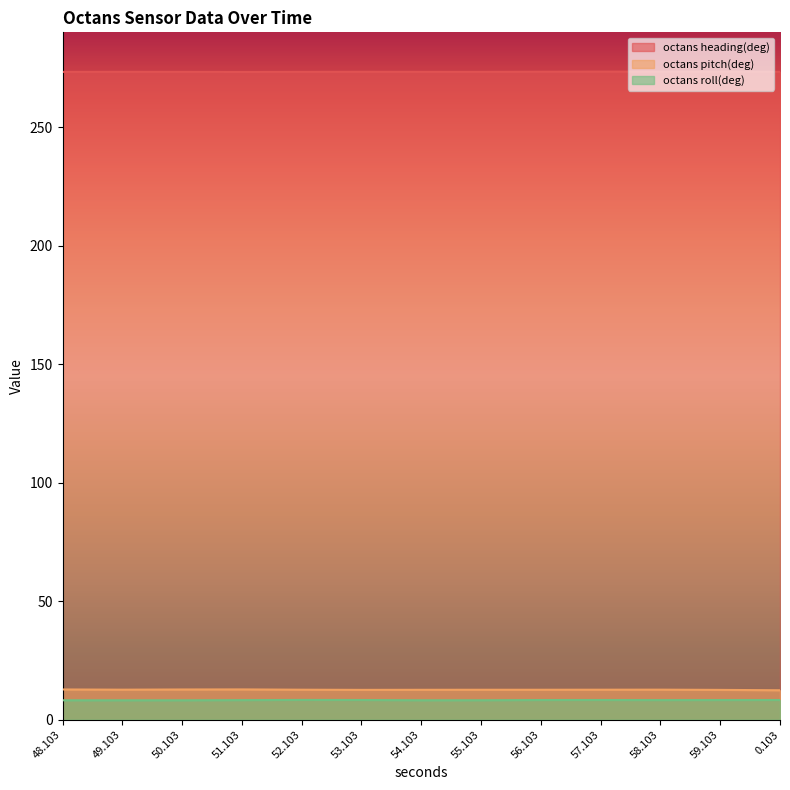

What position from the right is 50.103?

11